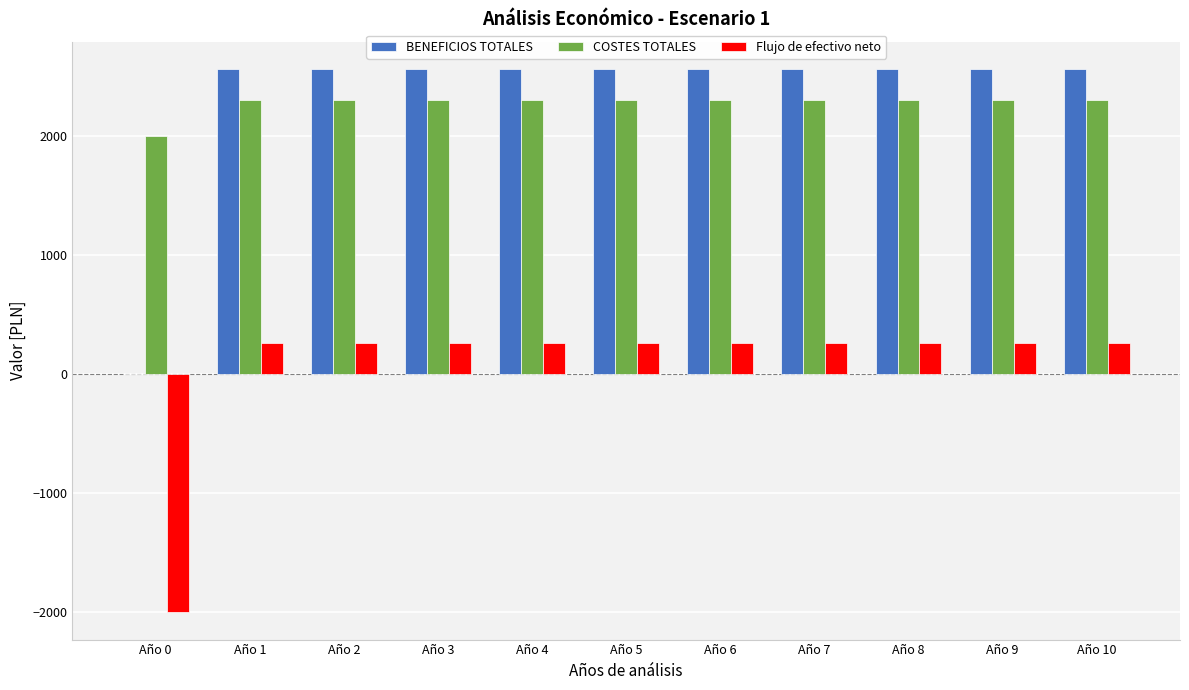

The value of Flujo de efectivo neto at Año 9 is 420. True or false?

False